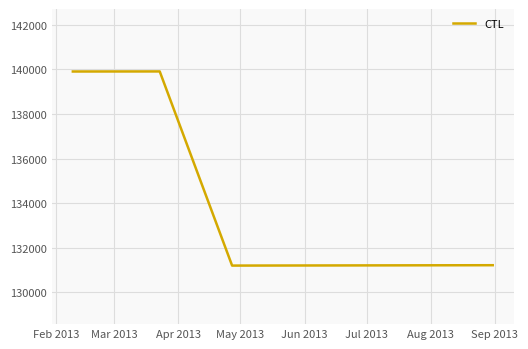

What is the maximum value shown in the chart?

139904